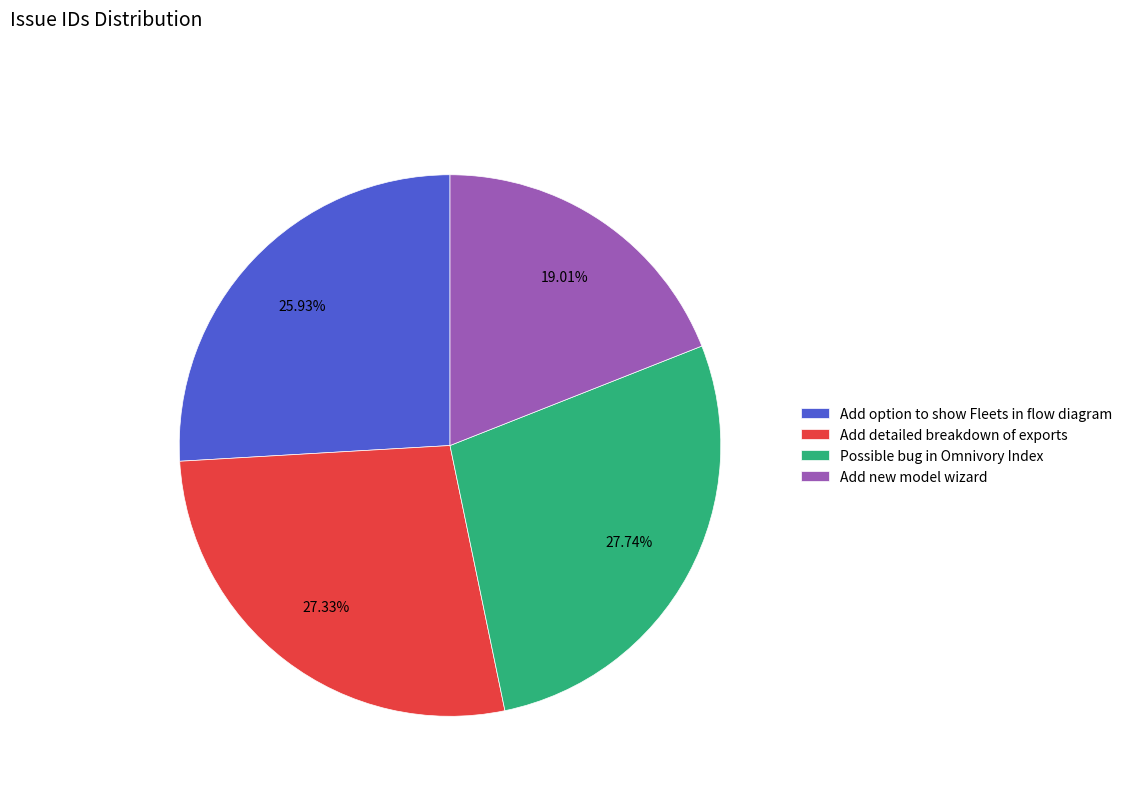

Which slice is the smallest?

Add new model wizard